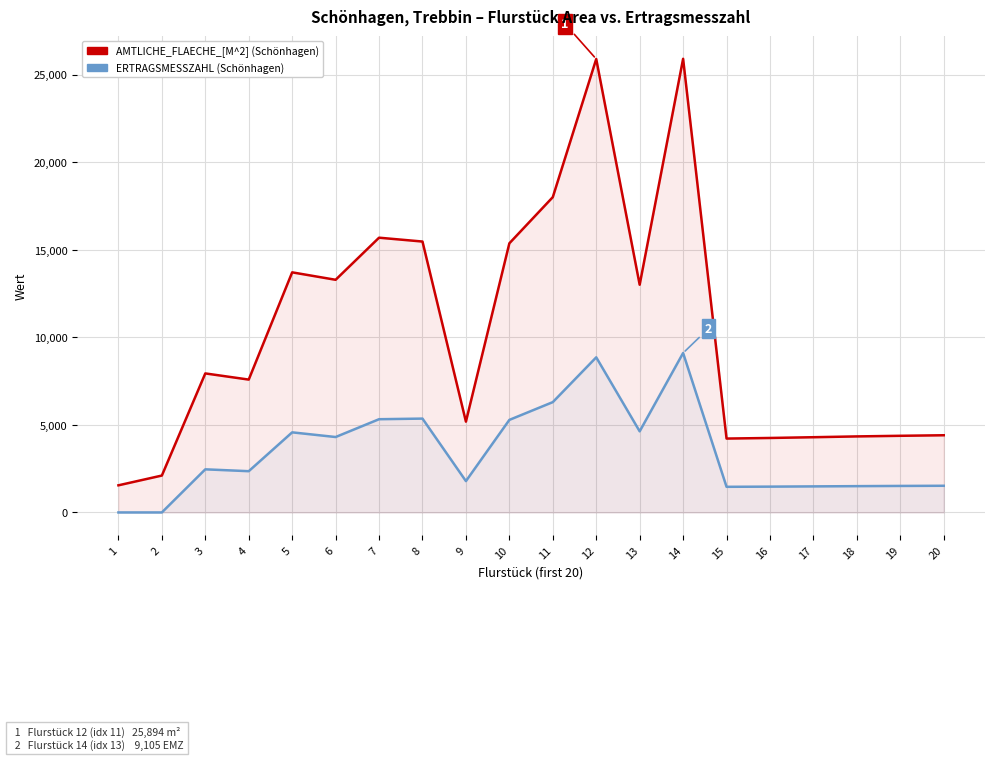

Which series changed the most between 7 and 16?

AMTLICHE_FLAECHE_[M^2]